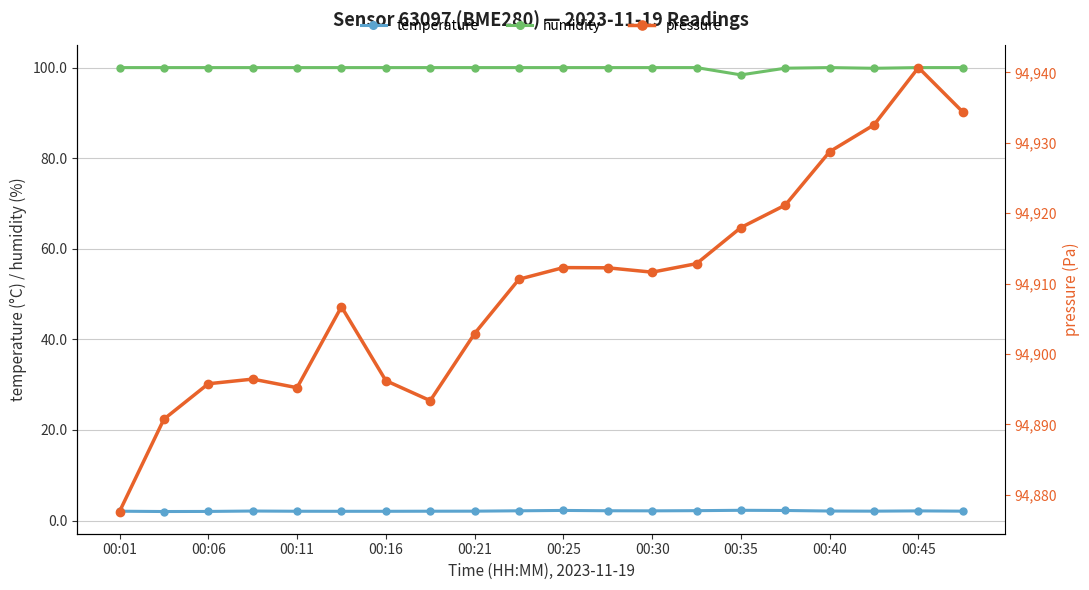

Does the chart display data point markers on the line(s)?

Yes